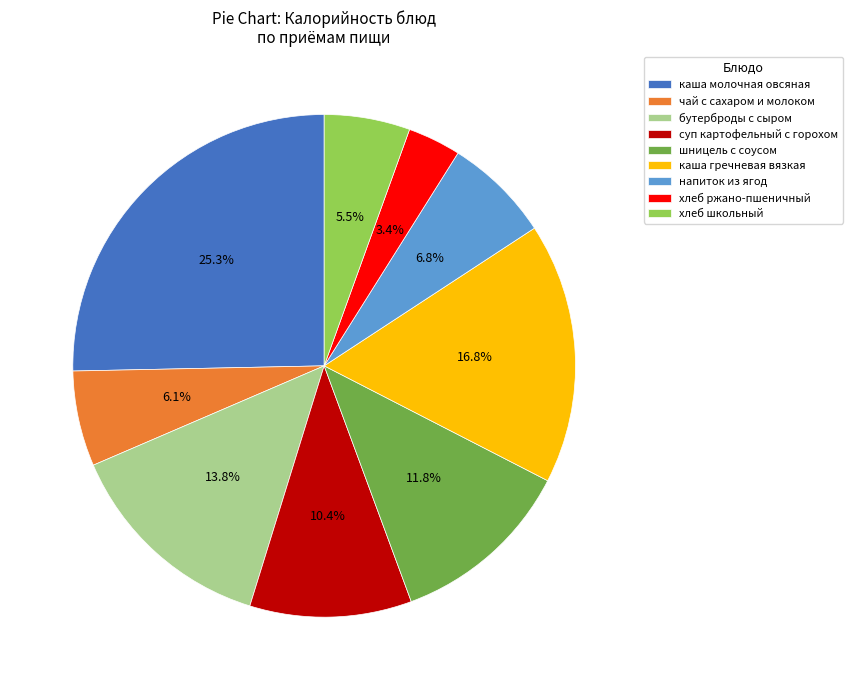

What is the smallest slice in the pie chart?

хлеб ржано-пшеничный